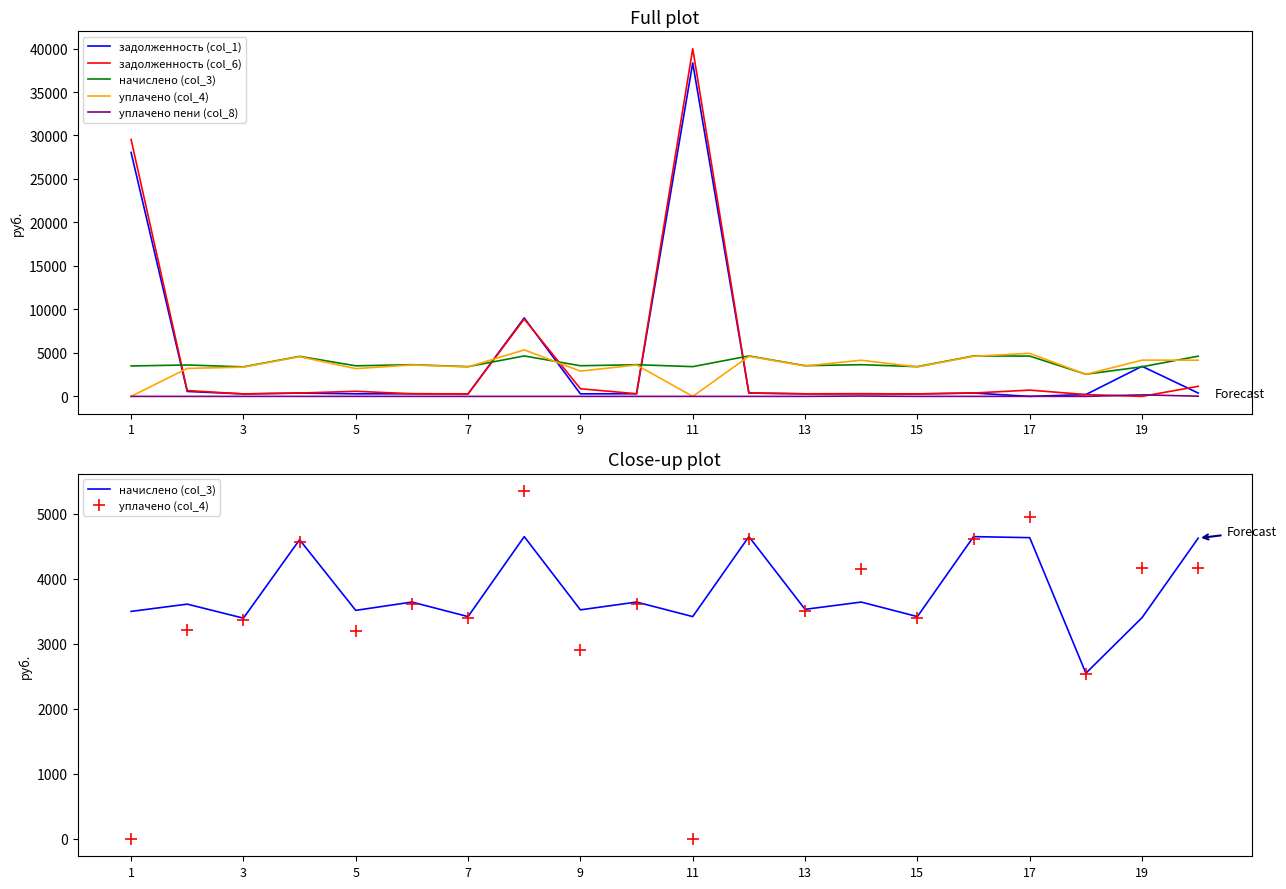

True or false: начислено (col_3) and уплачено (col_4) cross at least once.

True